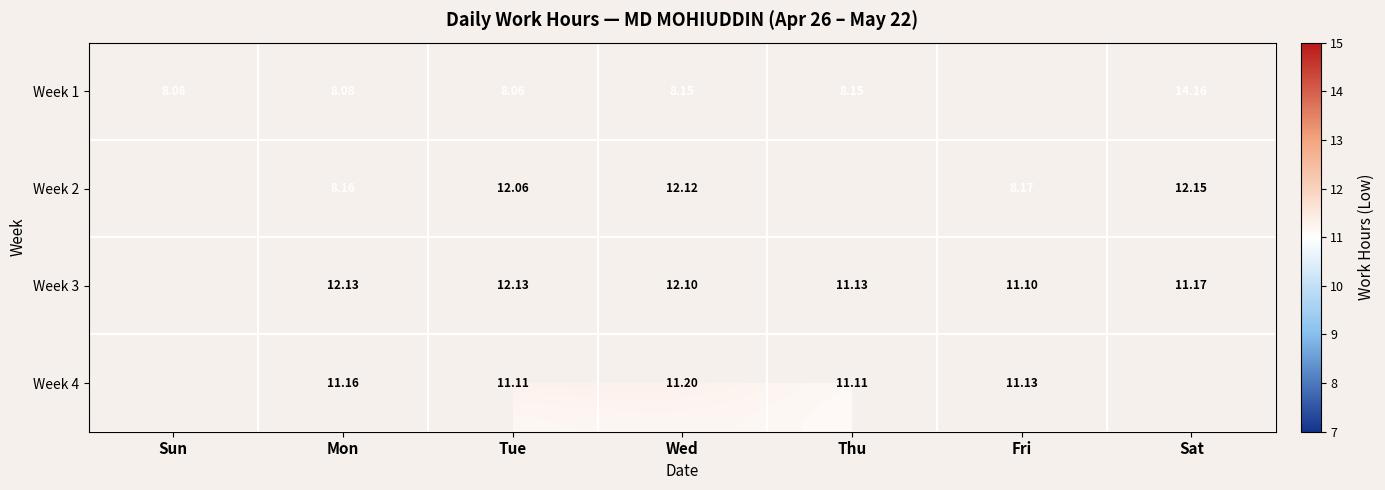

At how many categories does at least one series exceed 8?

7